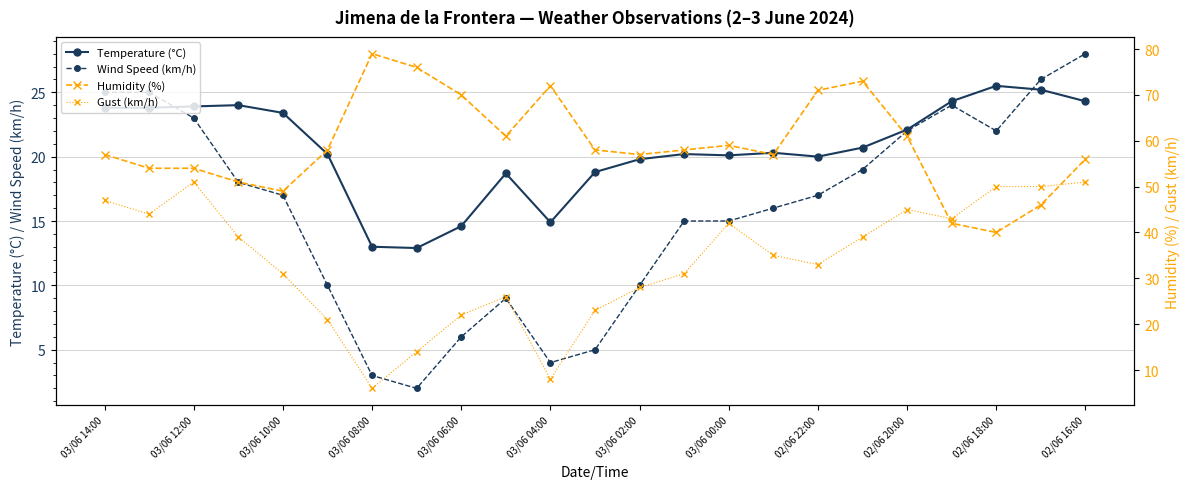

Does the chart display data point markers on the line(s)?

Yes